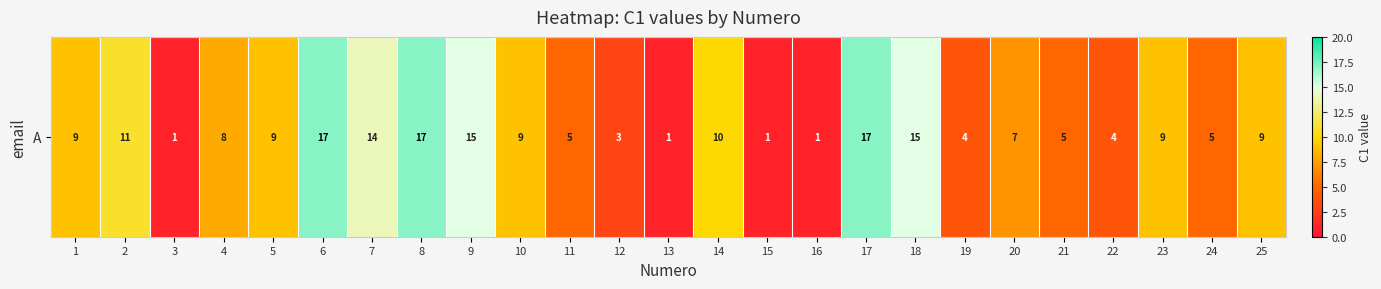

What is the difference between the values at 1 and 3?

8